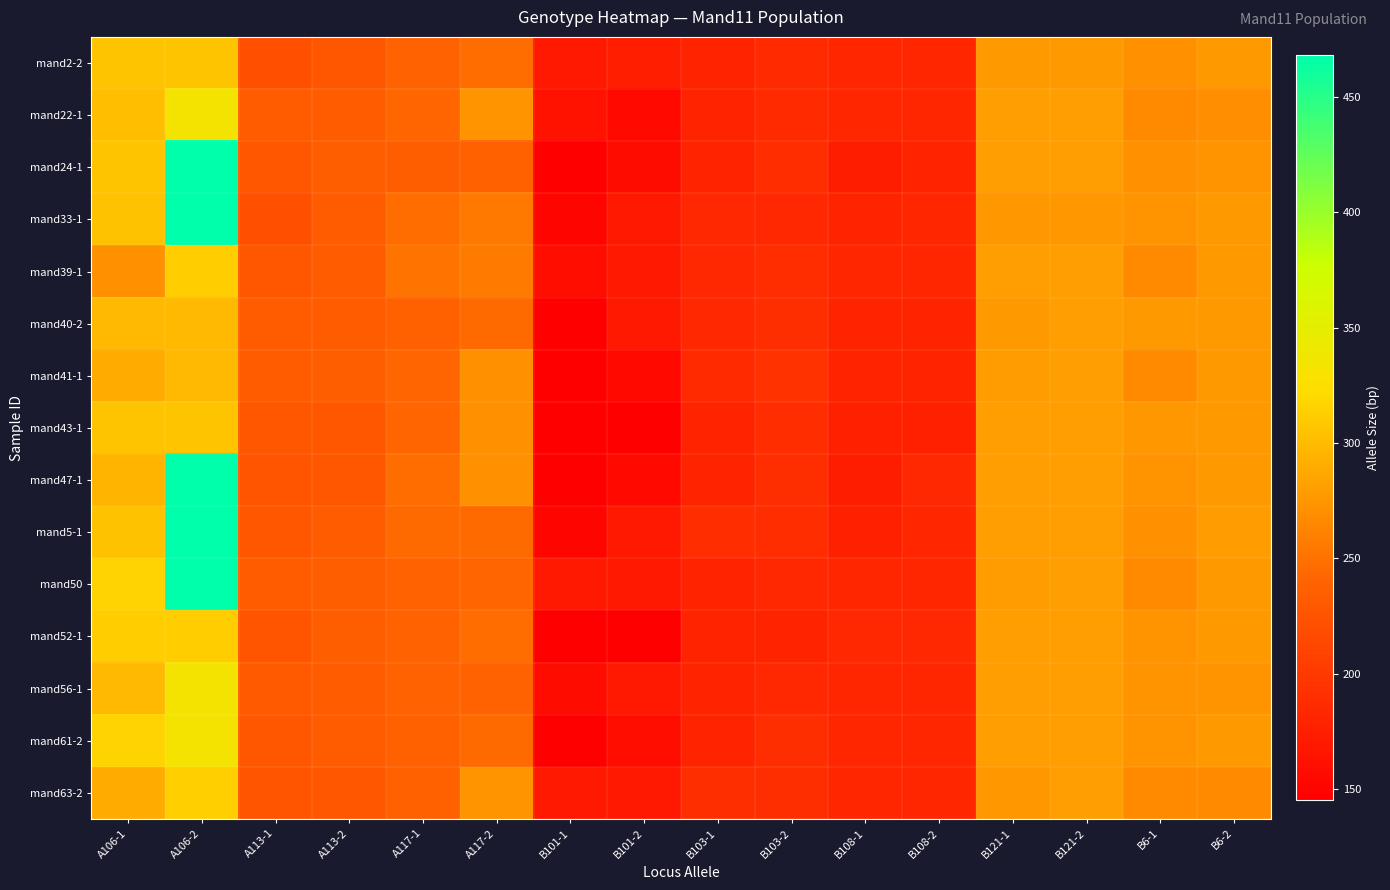

Rank the series at B103-2 from highest to lowest value.

mand41-1, mand40-2, mand47-1, mand61-2, mand63-2, mand24-1, mand39-1, mand43-1, mand5-1, mand2-2, mand22-1, mand33-1, mand50, mand56-1, mand52-1